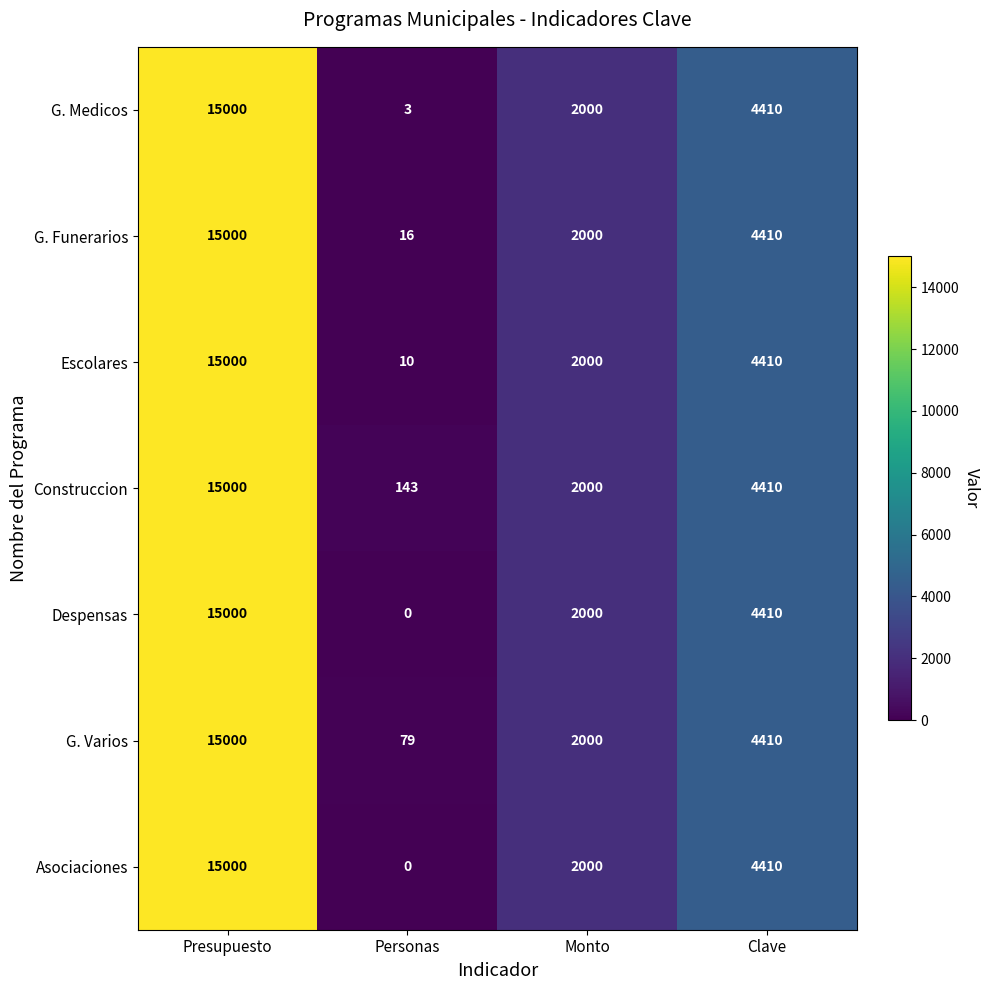

How many series are shown in this chart?

7